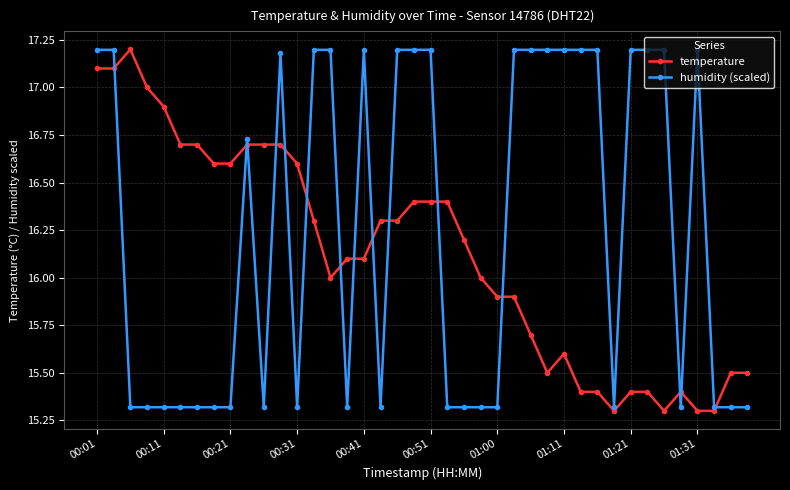

Does the chart have visible grid lines?

Yes